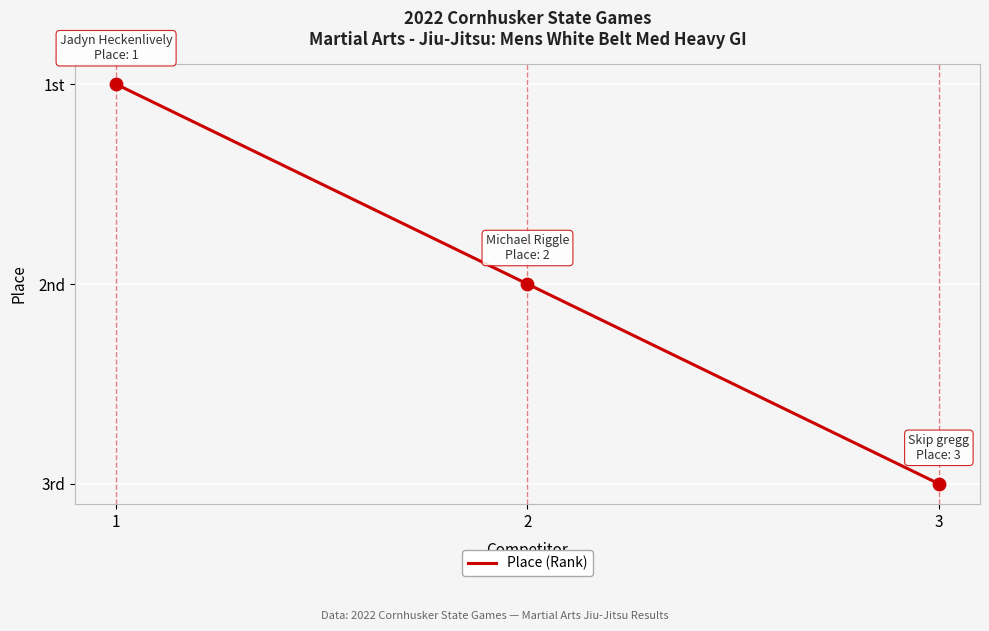

Is this an area chart (filled region under the line)?

No